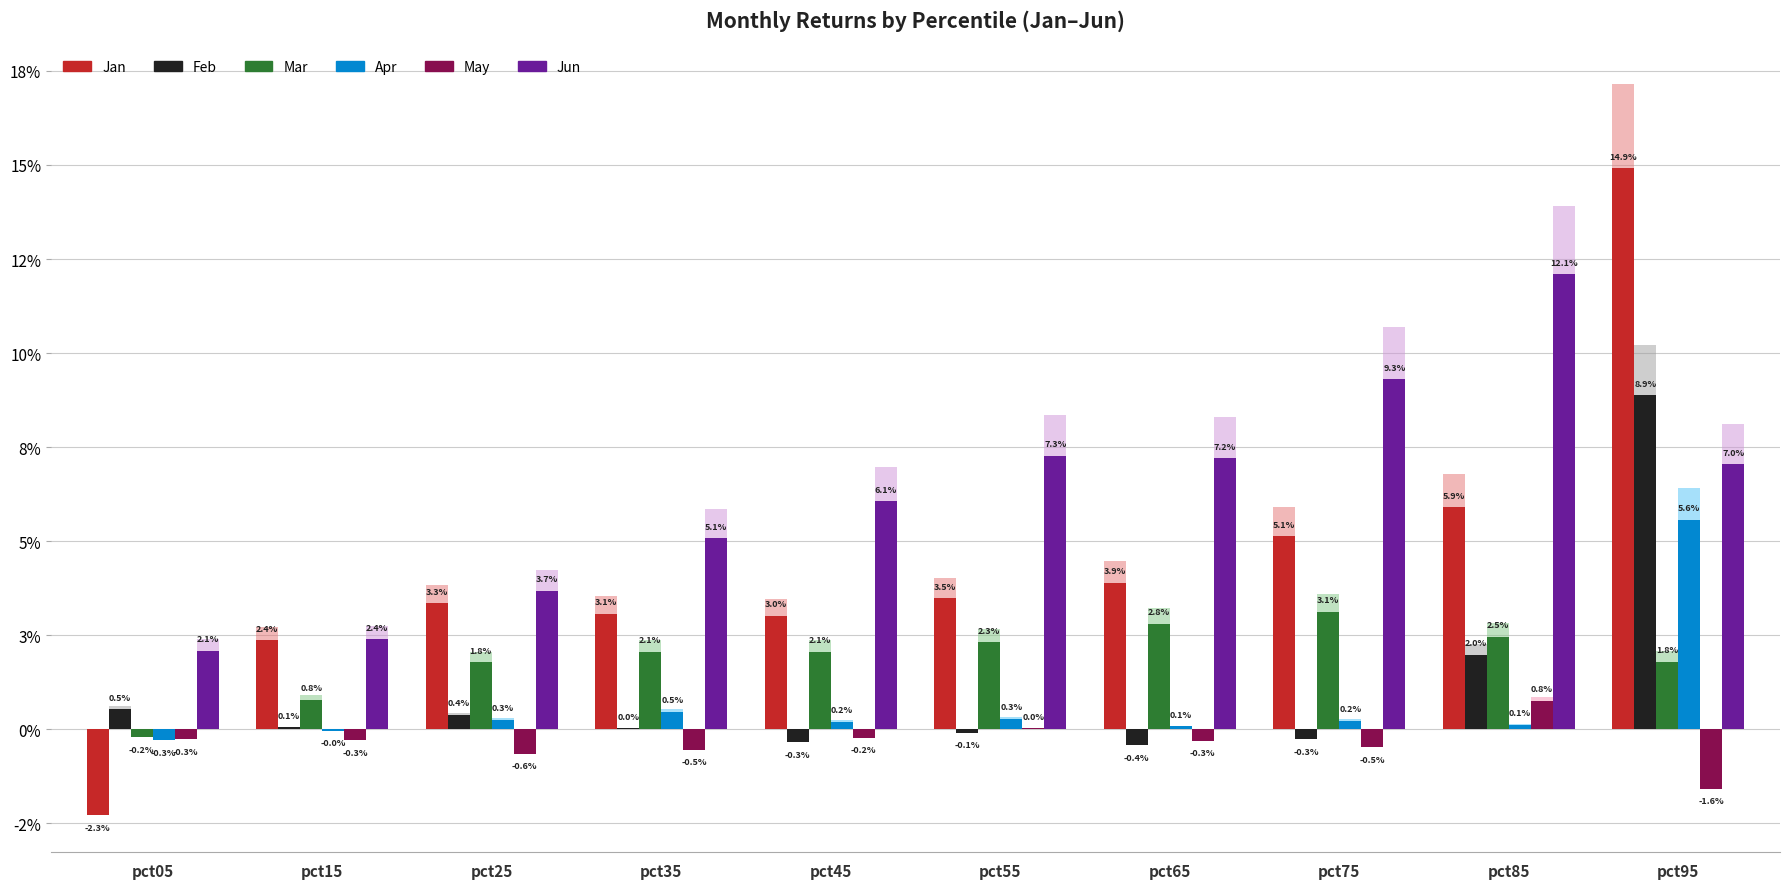

At how many categories does at least one series exceed 0?

10